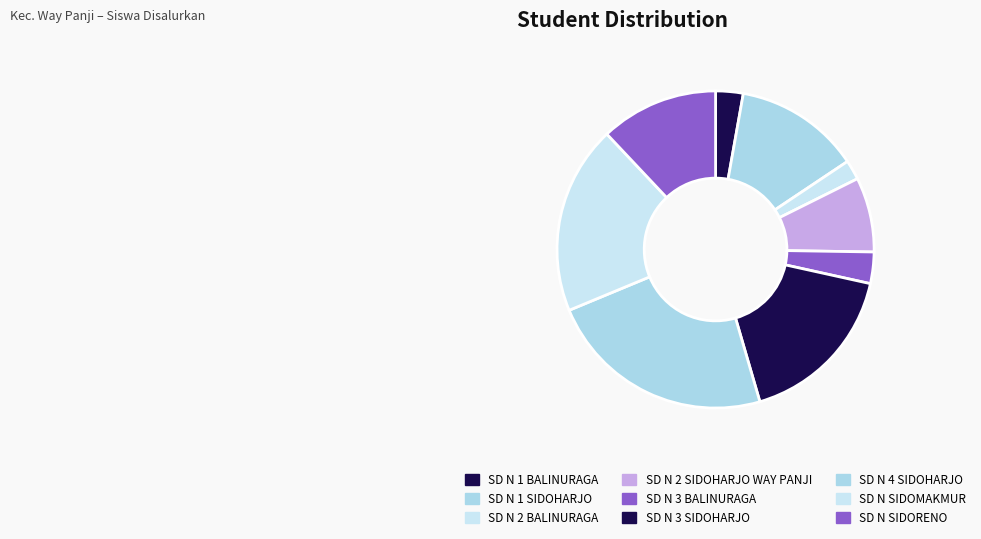

Which category has the biggest portion of the pie?

SD N 4 SIDOHARJO